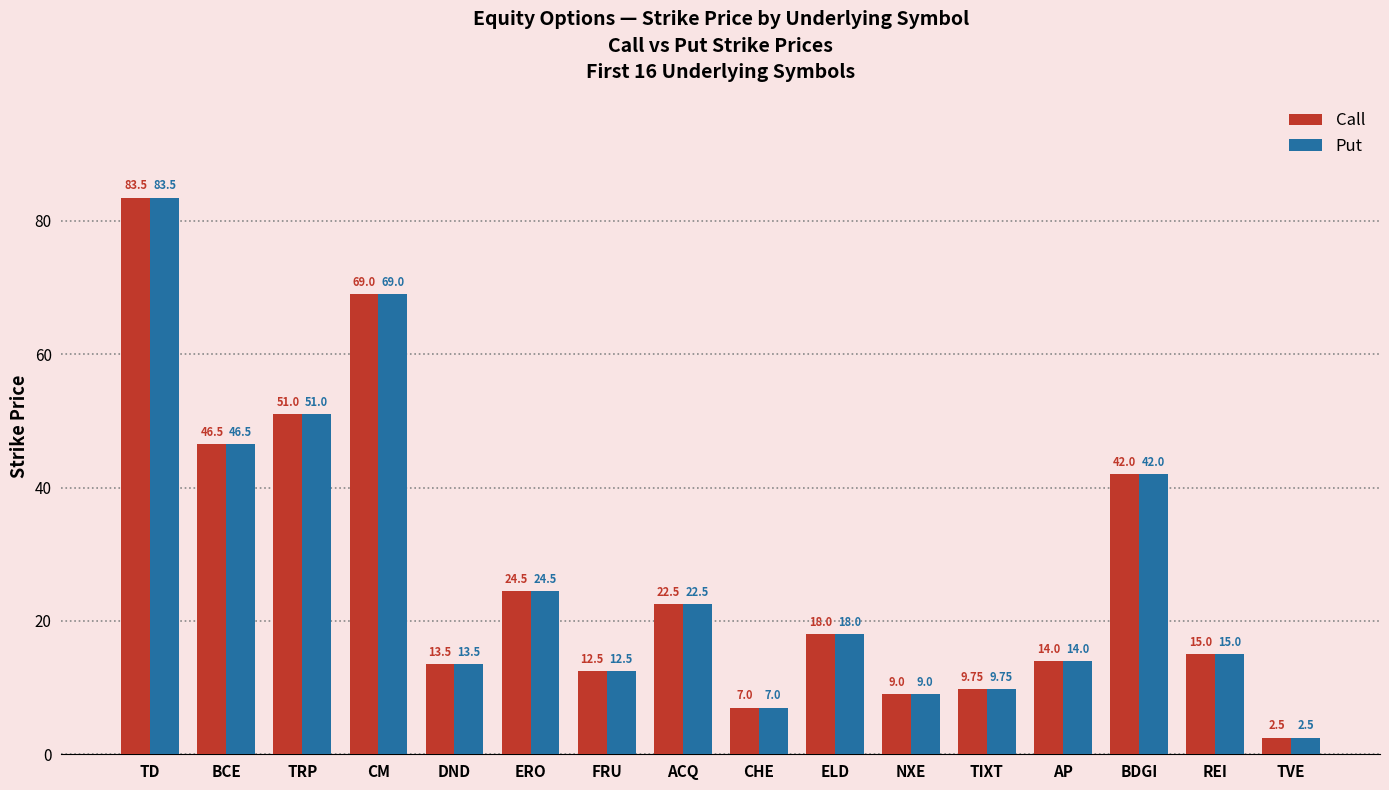

At which label does Call reach its minimum?

TVE